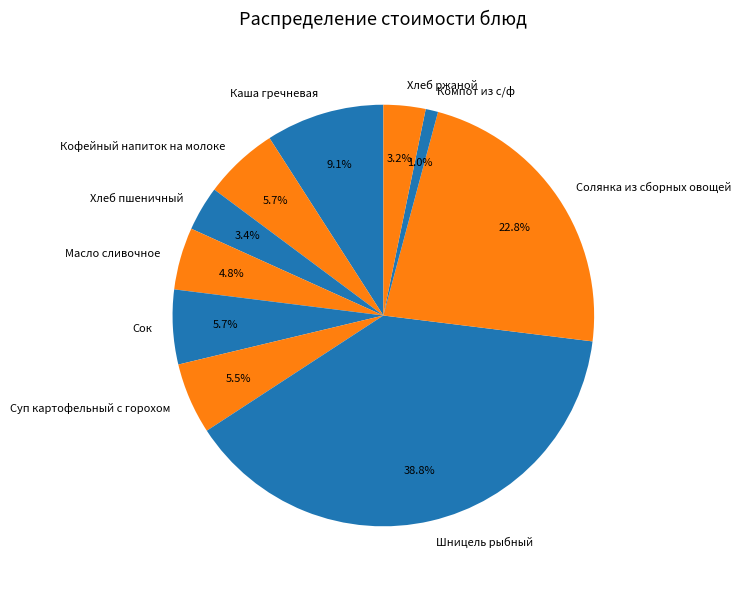

The Солянка из сборных овощей slice represents 23% of the pie. True or false?

True